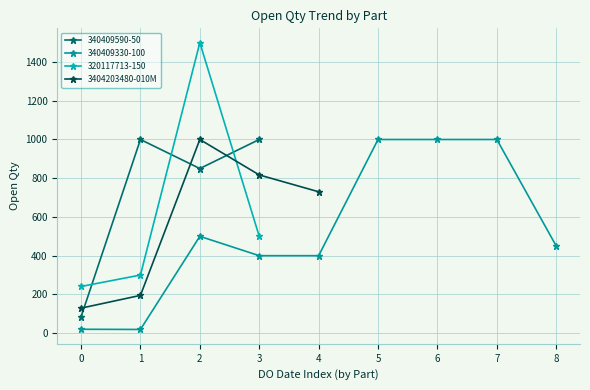

What is the minimum value for 3404203480-010M?

129